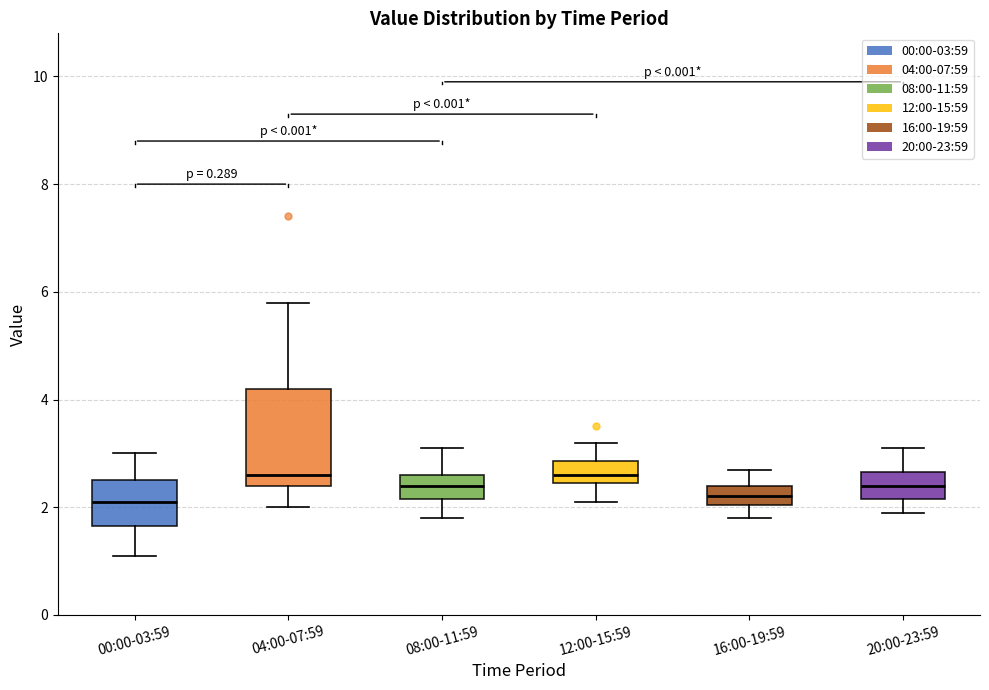

Reading left to right, transcribe this box plot: for each box, give where its median line is, the range the box spans, and where its two whiskers end, as read against the y-axis. The values are not printed on the chart, so give them approximately, as read against the axis.

00:00-03:59: median 2.2, box 1.6 to 2.6, whiskers 1.2 to 3.0
04:00-07:59: median 2.6, box 2.4 to 4.2, whiskers 2.0 to 5.8
08:00-11:59: median 2.4, box 2.2 to 2.6, whiskers 1.8 to 3.2
12:00-15:59: median 2.6, box 2.4 to 2.8, whiskers 2.2 to 3.2
16:00-19:59: median 2.2, box 2.0 to 2.4, whiskers 1.8 to 2.8
20:00-23:59: median 2.4, box 2.2 to 2.6, whiskers 2.0 to 3.2